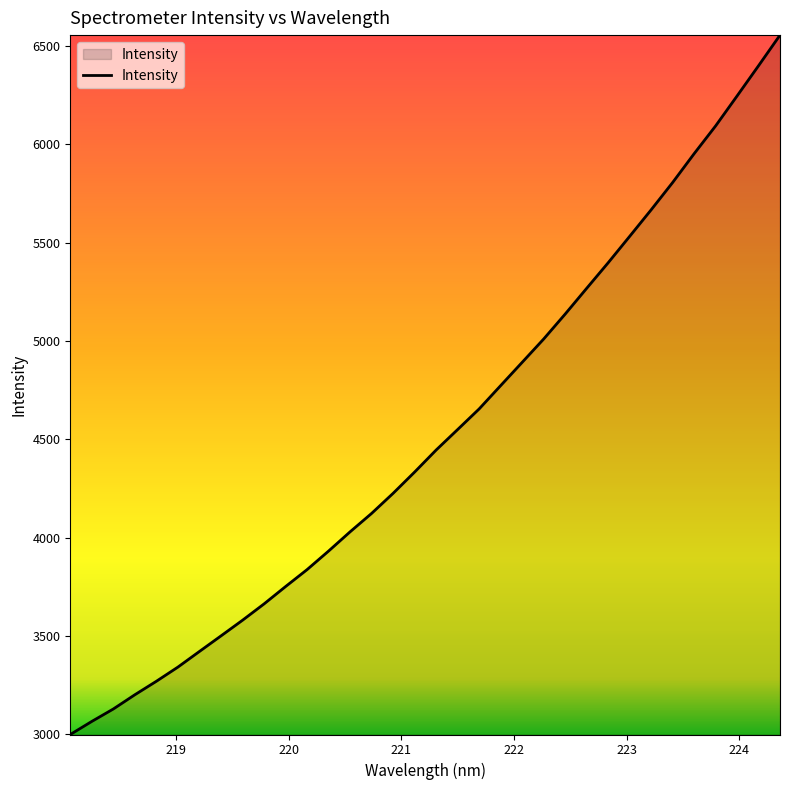

What is the maximum value shown in the chart?

6554.6